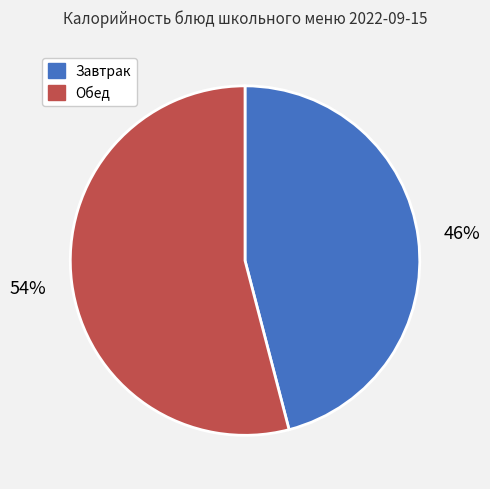

To the nearest percent, what is the average slice percentage?

50%